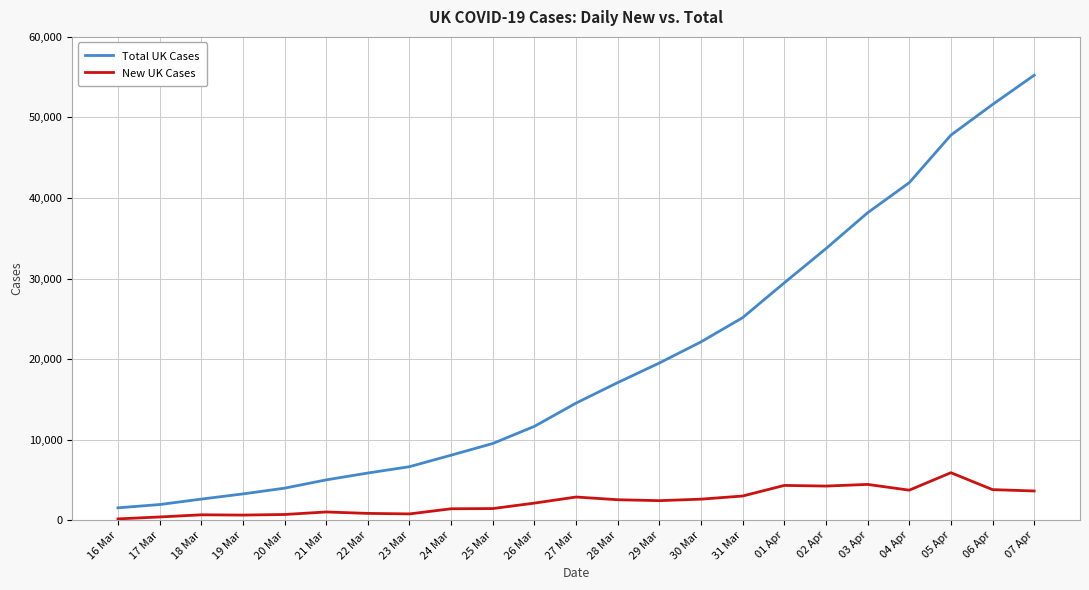

What is the difference between the maximum and minimum values in the New UK Cases series?

5732